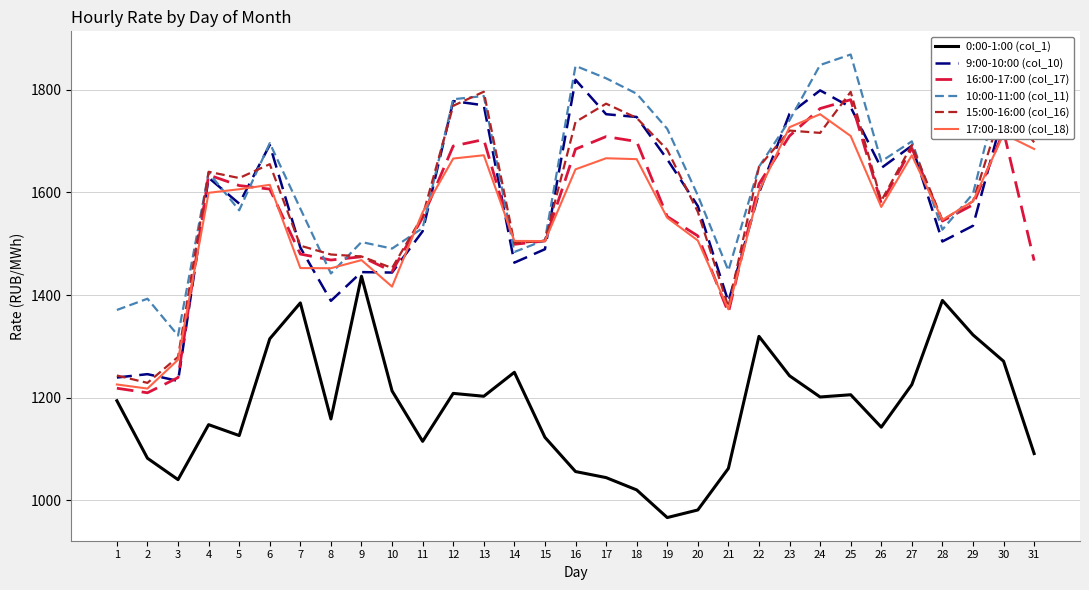

Which series has the largest total across all categories?

10:00-11:00 (col_11)